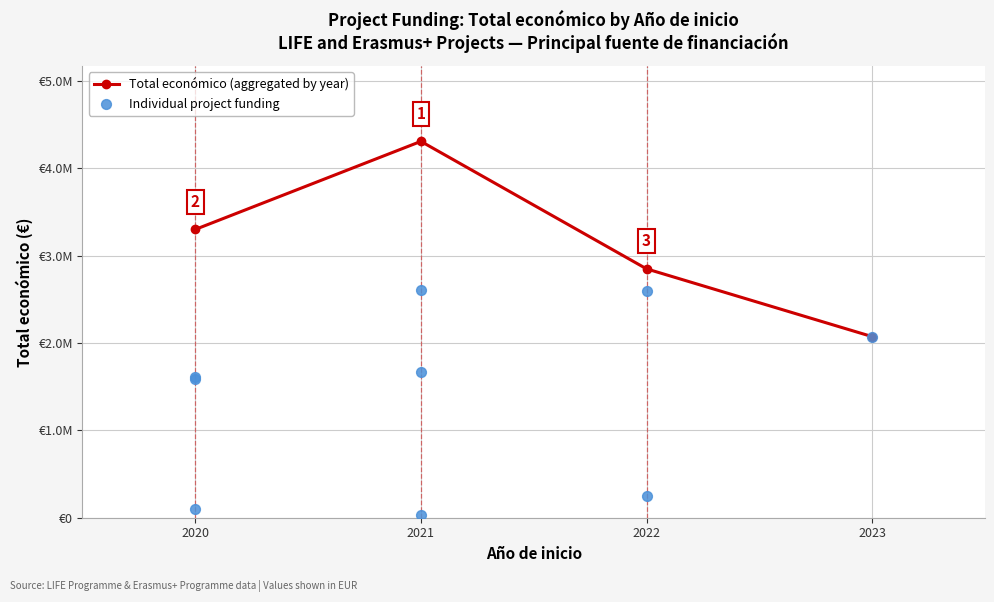

Which has a higher value, 2022 or 2020?

2020